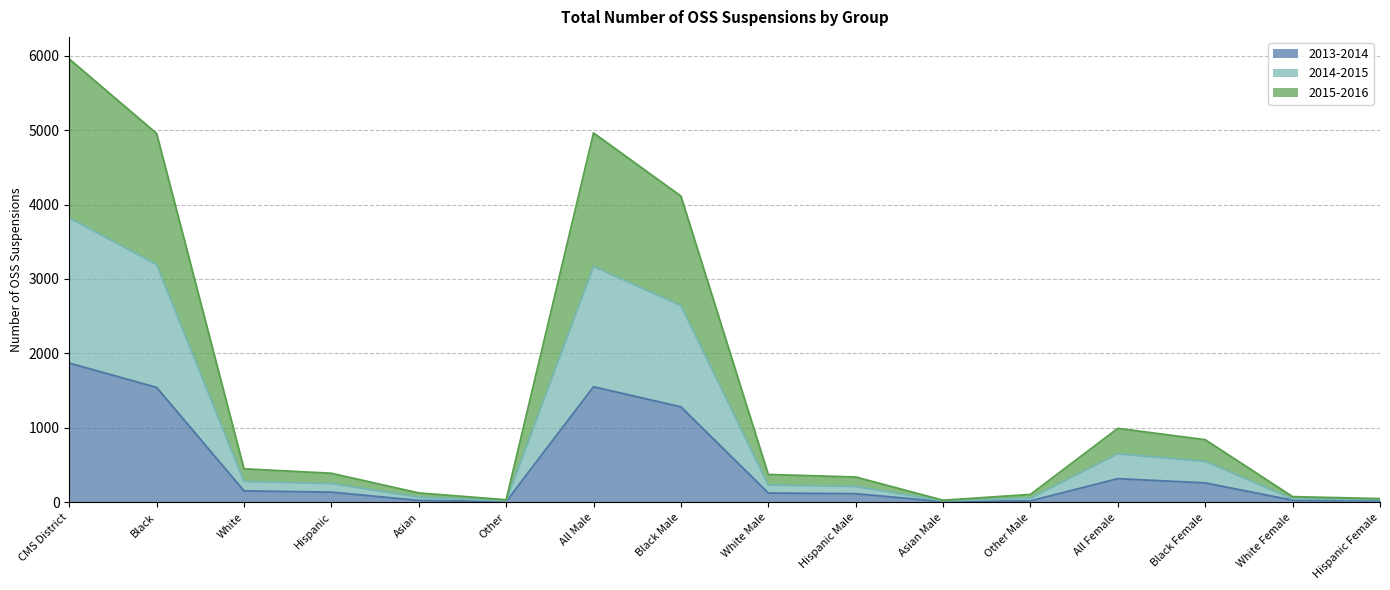

Which category has the highest value in the 2014-2015 series?

CMS District